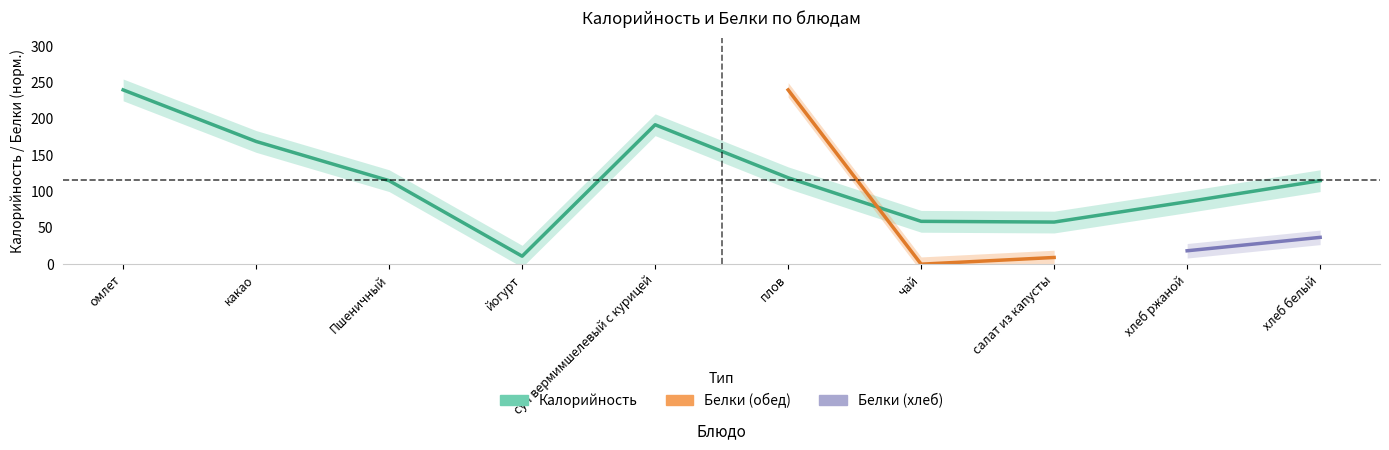

What is the difference between the maximum and minimum values?

229